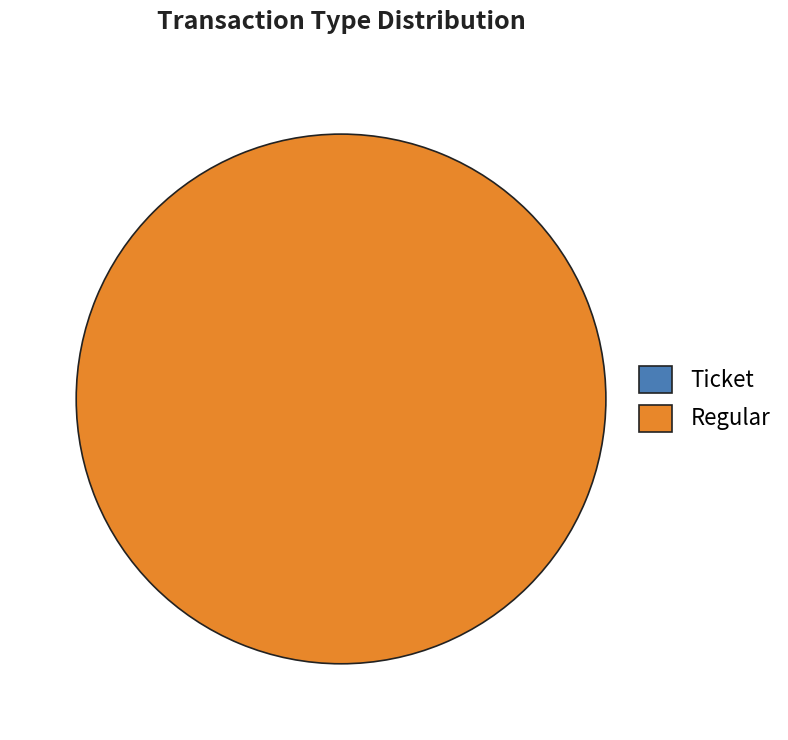

To the nearest percent, what is the difference between the largest and smallest slice percentages?

100%